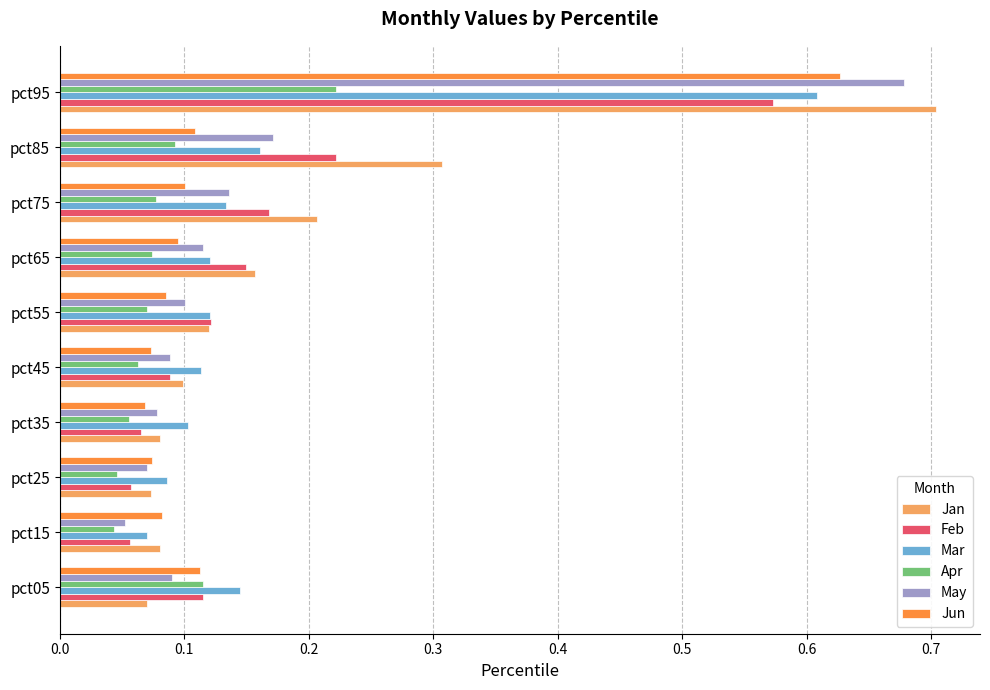

The value of May at pct55 is 0.0. True or false?

False